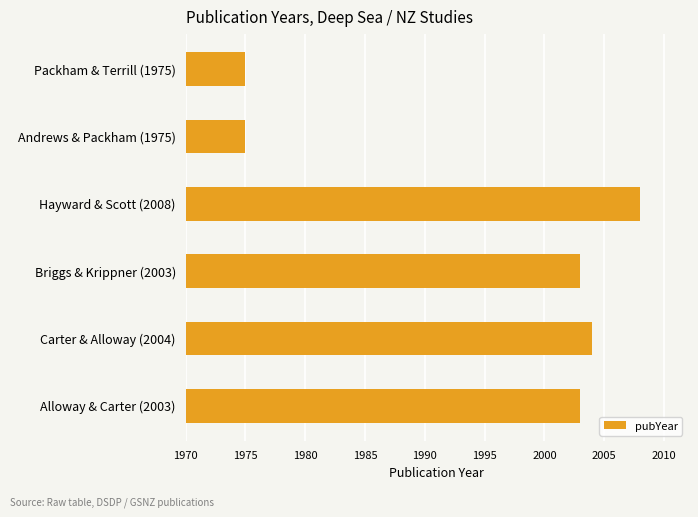

What is the greatest value displayed?

2008